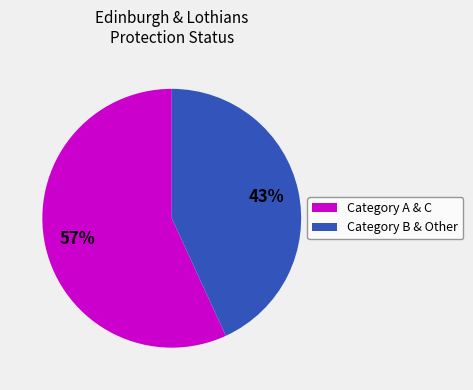

To the nearest percent, what is the average slice percentage?

50%